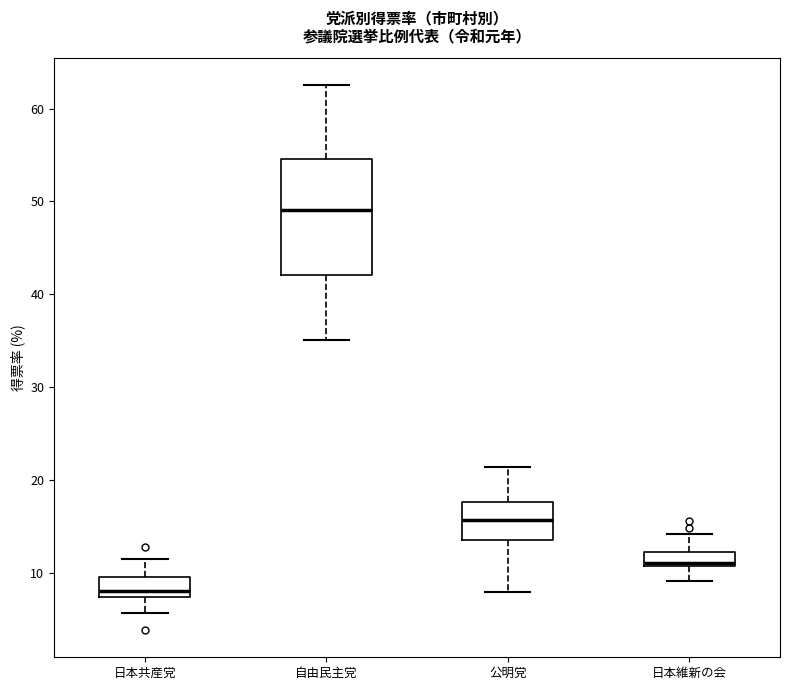

Which box is the tallest, from its lower edge to its upper edge?

自由民主党